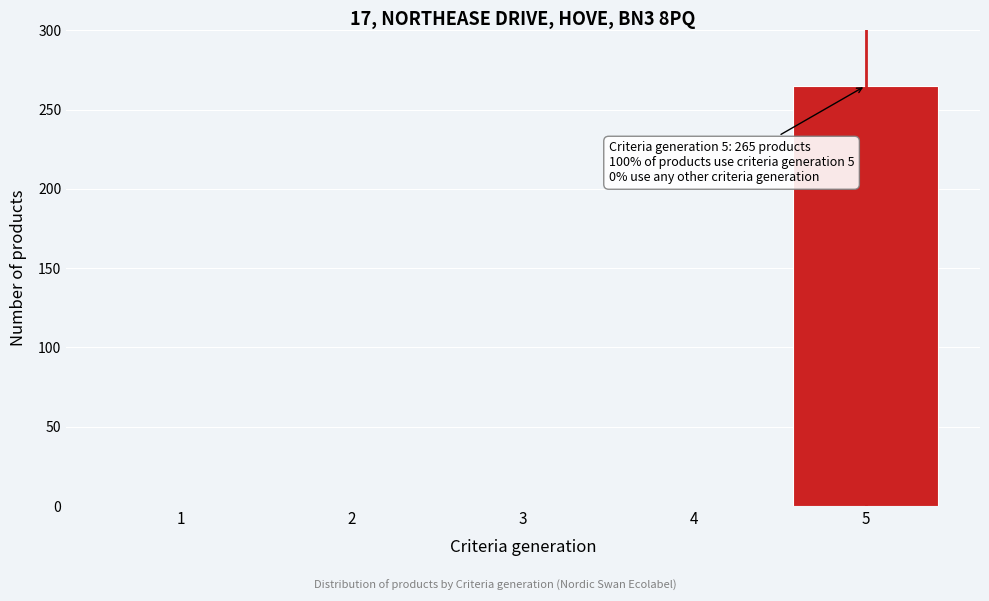

Reading left to right, transcribe all the data shown in this chart.

1=0	2=0	3=0	4=0	5=265